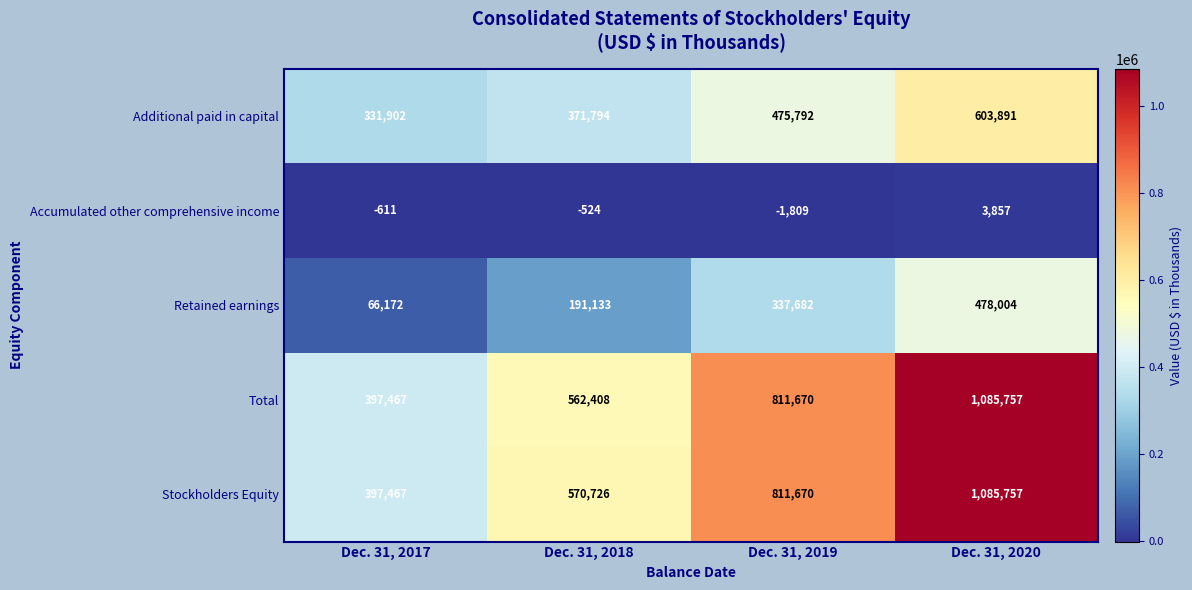

Which label corresponds to the smallest value in the chart?

Dec. 31, 2019